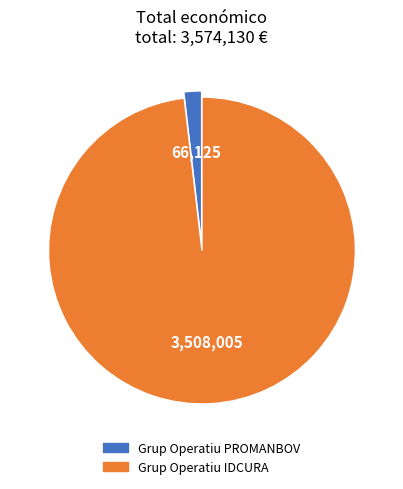

What is the majority slice?

Grup Operatiu IDCURA